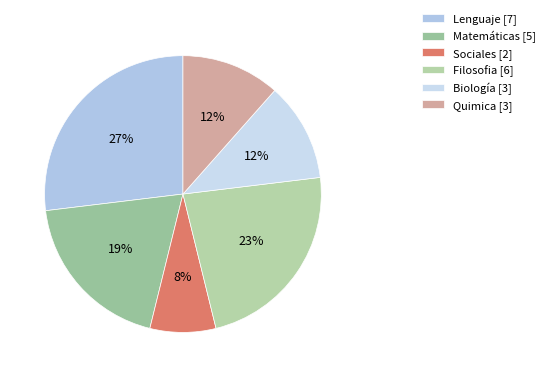

How many slices are in this pie chart?

6